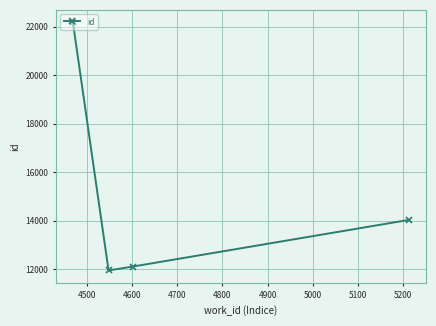

What is the average value?

15073